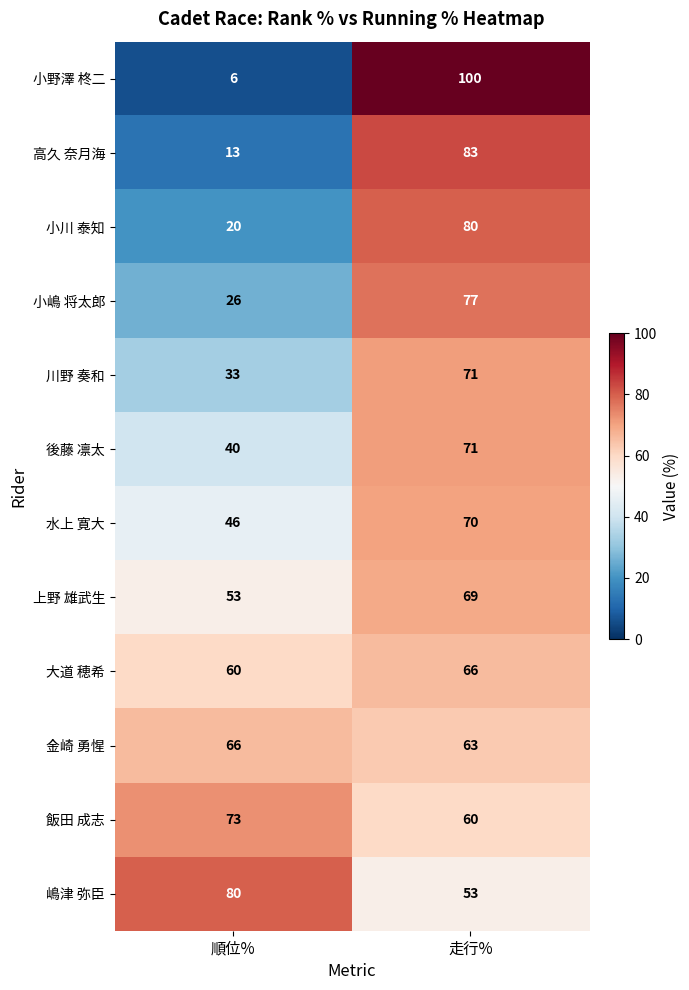

Count the number of data series in this chart.

12